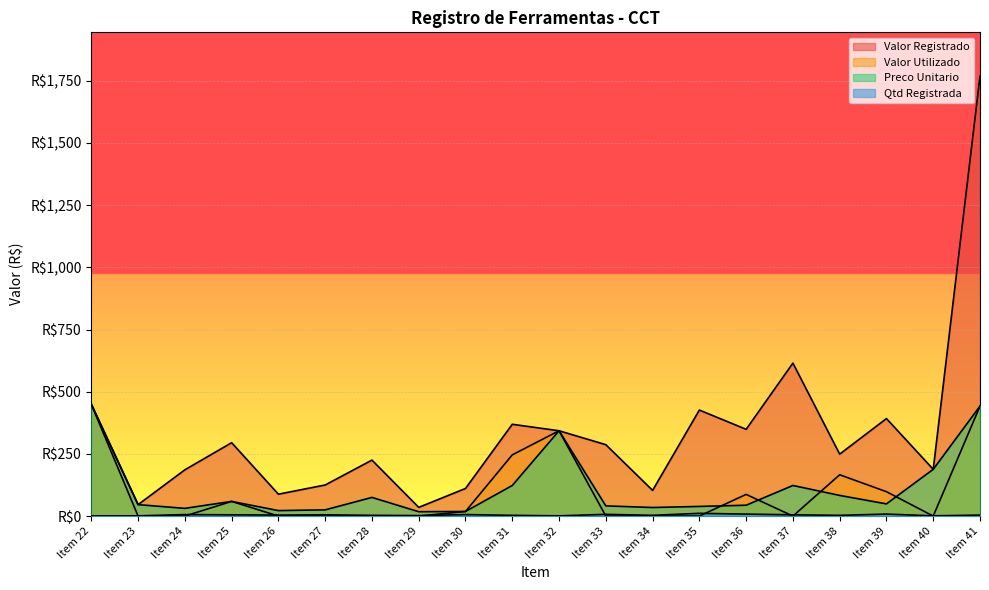

True or false: Valor Registrado has more than 0 points higher than both neighbors.

True